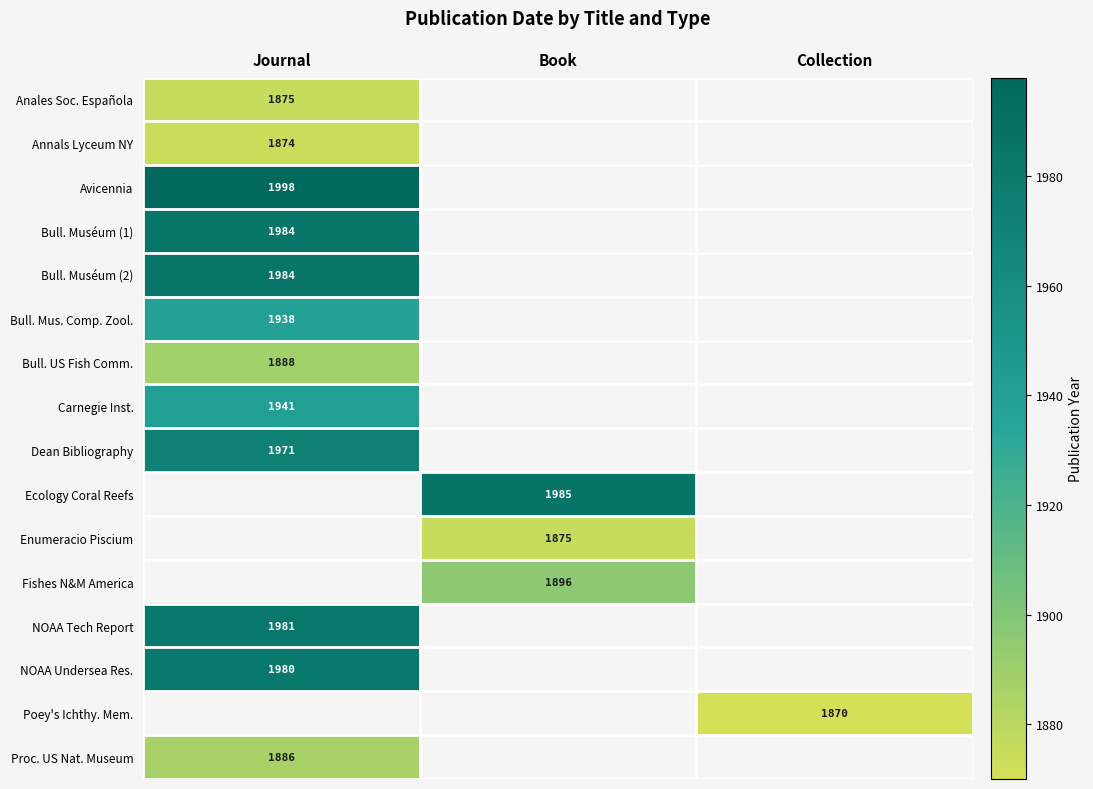

The value of NOAA Tech Report at Journal is 3510. True or false?

False